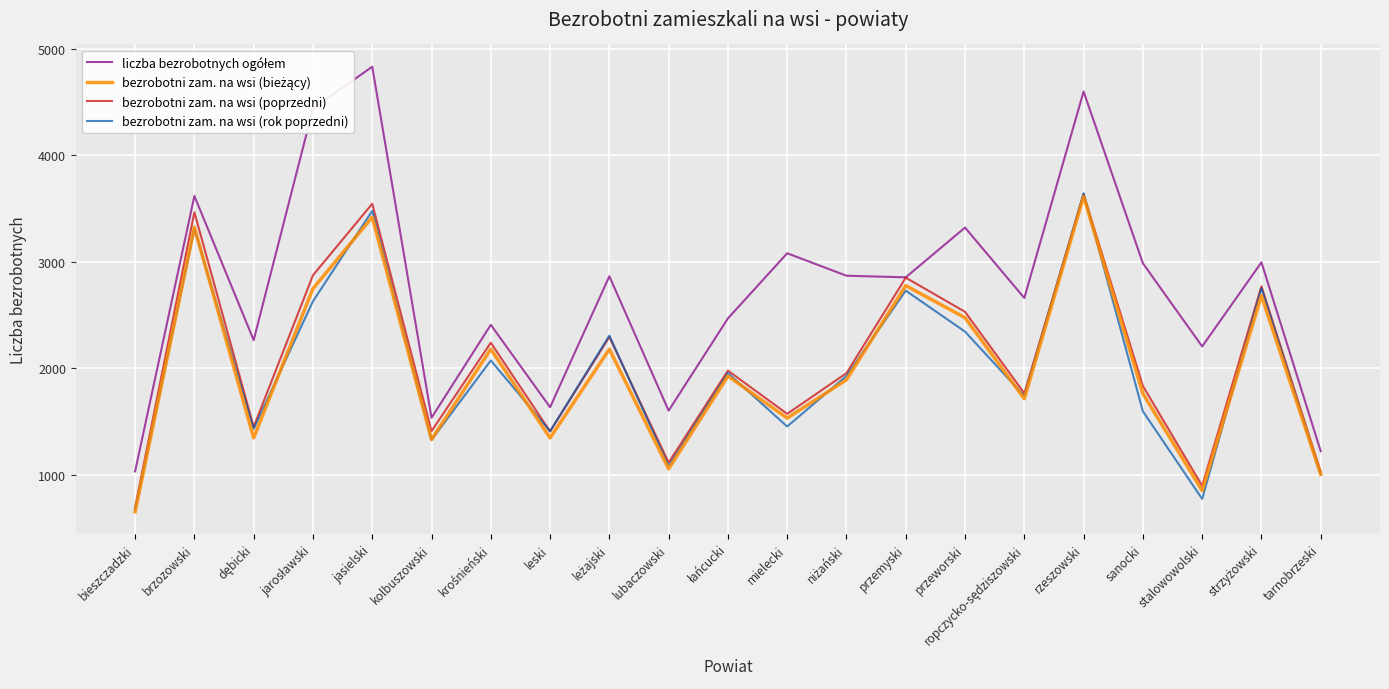

What is the spread (max minus min) of values at przeworski?

977